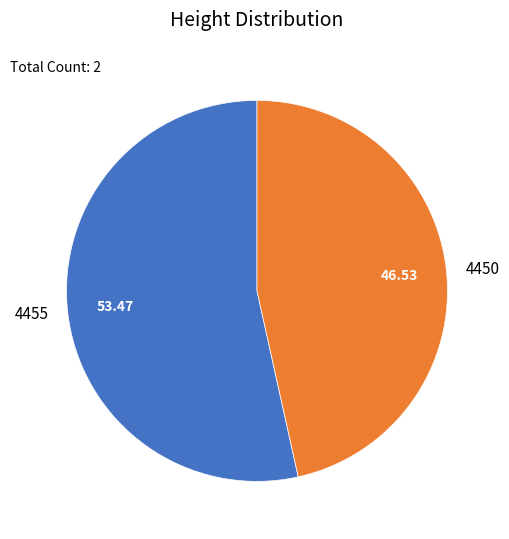

Between 4450 and 4455, which is larger?

4455